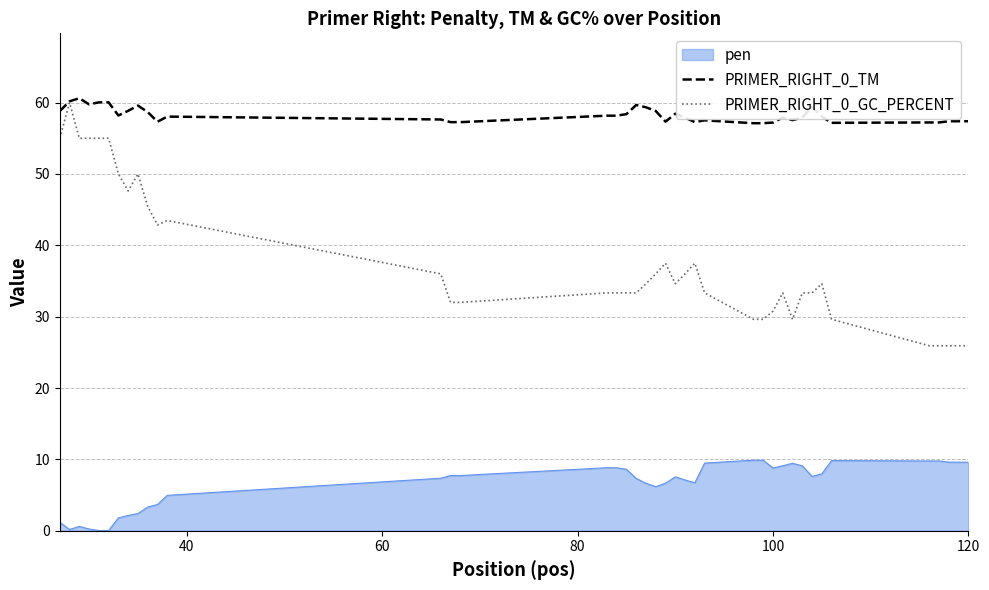

What is the highest value of the pen series?

9.9